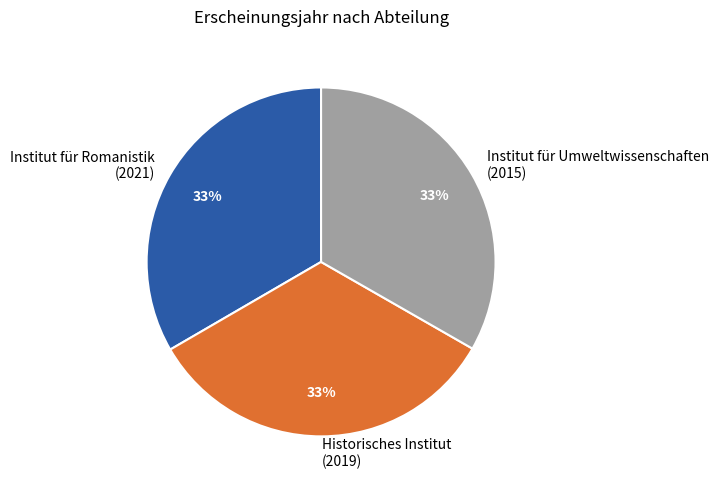

Is it true that Historisches Institut (2019) is 33% of the pie?

True